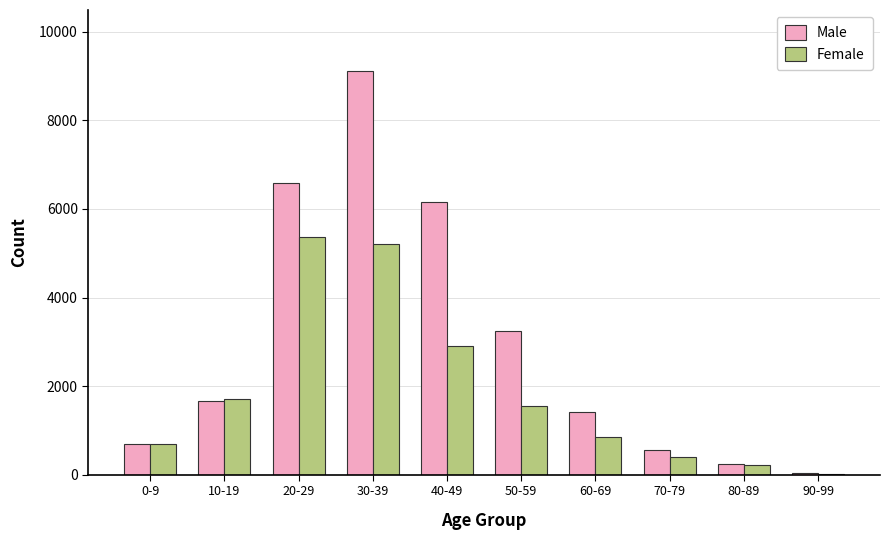

At which category is the sum across all series the highest?

30-39